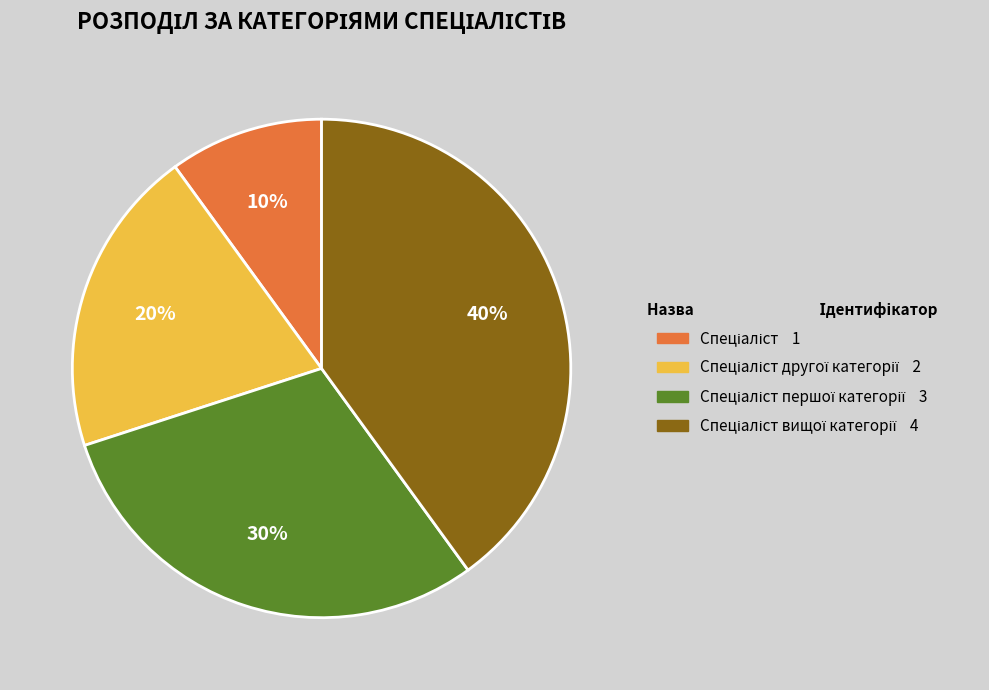

To the nearest percent, what is the difference between the largest and smallest slice percentages?

30%